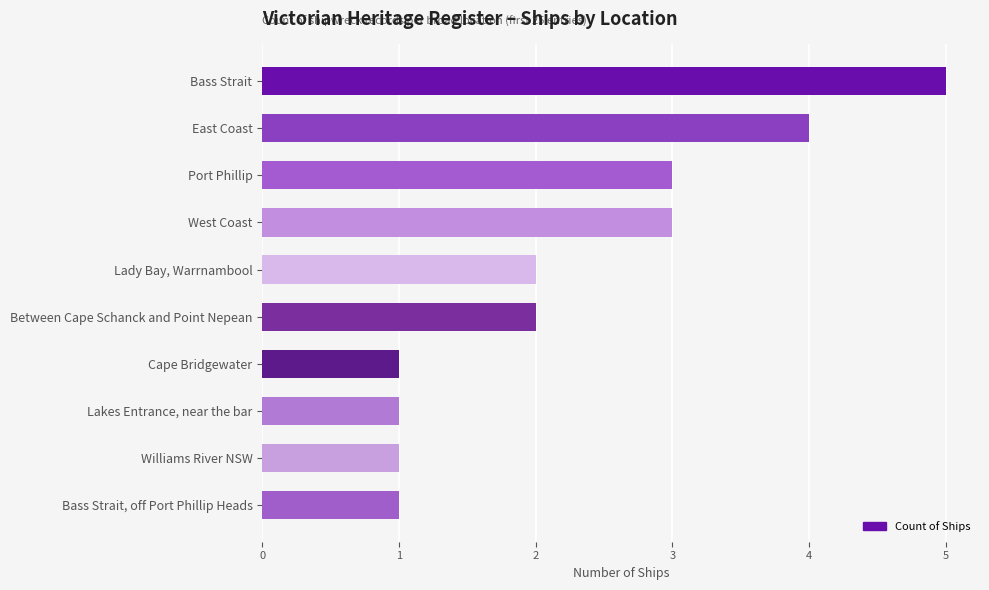

Are the bars grouped side by side (vs. stacked)?

No